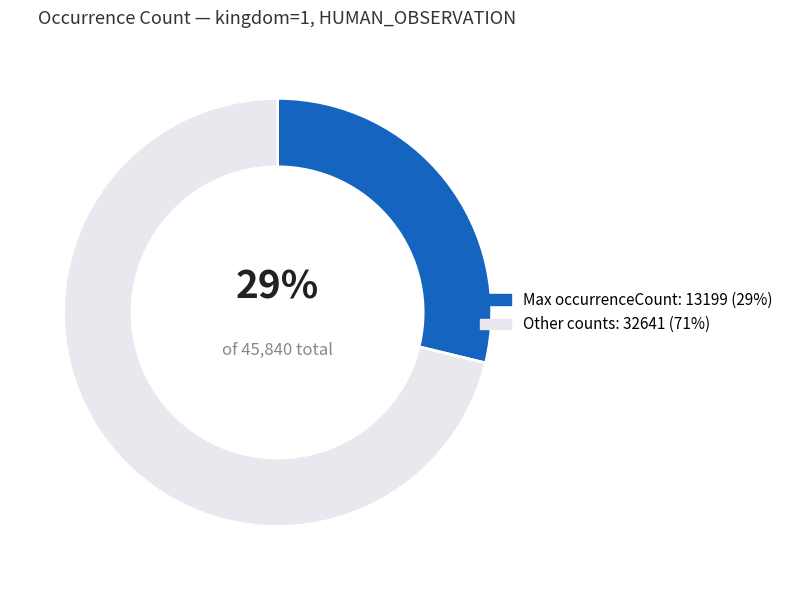

Is there any slice that represents more than half of the pie?

Yes